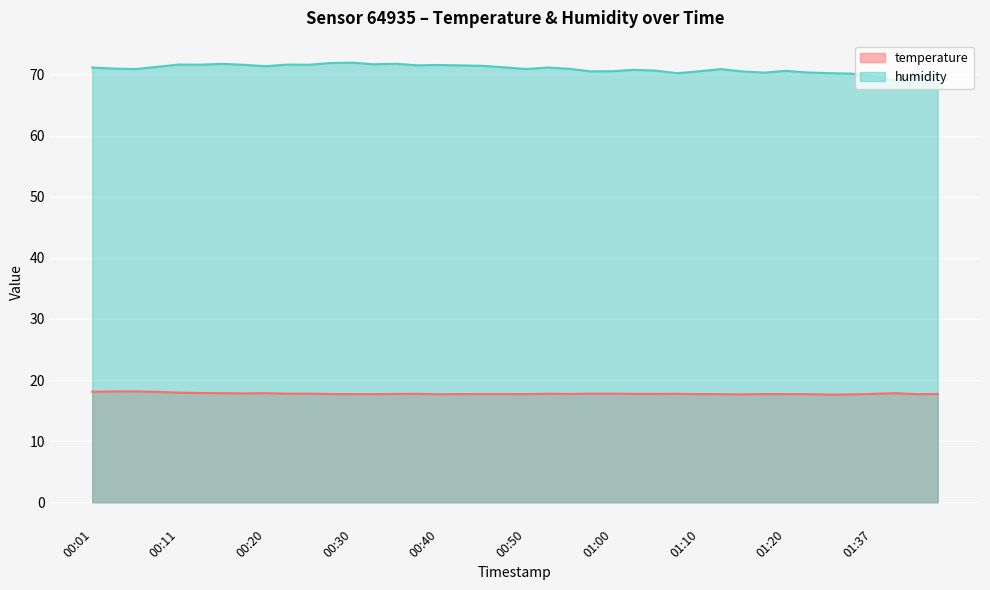

What is the difference between the maximum and minimum values in the humidity series?

2.9